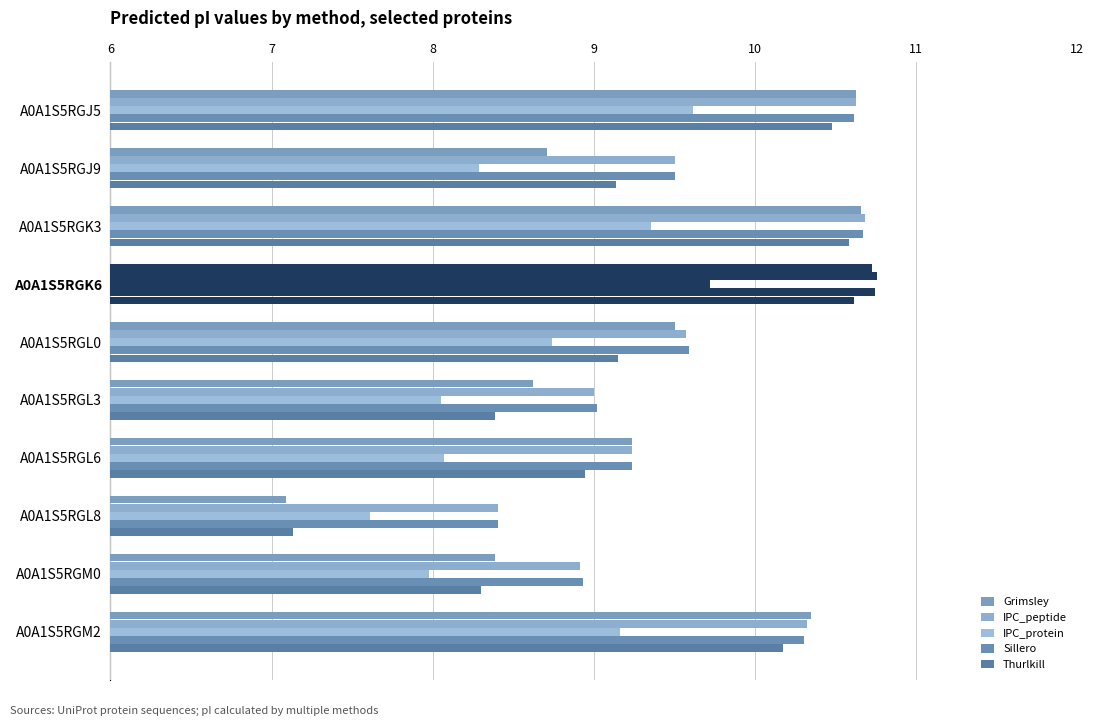

How many categories are shown in the chart?

10